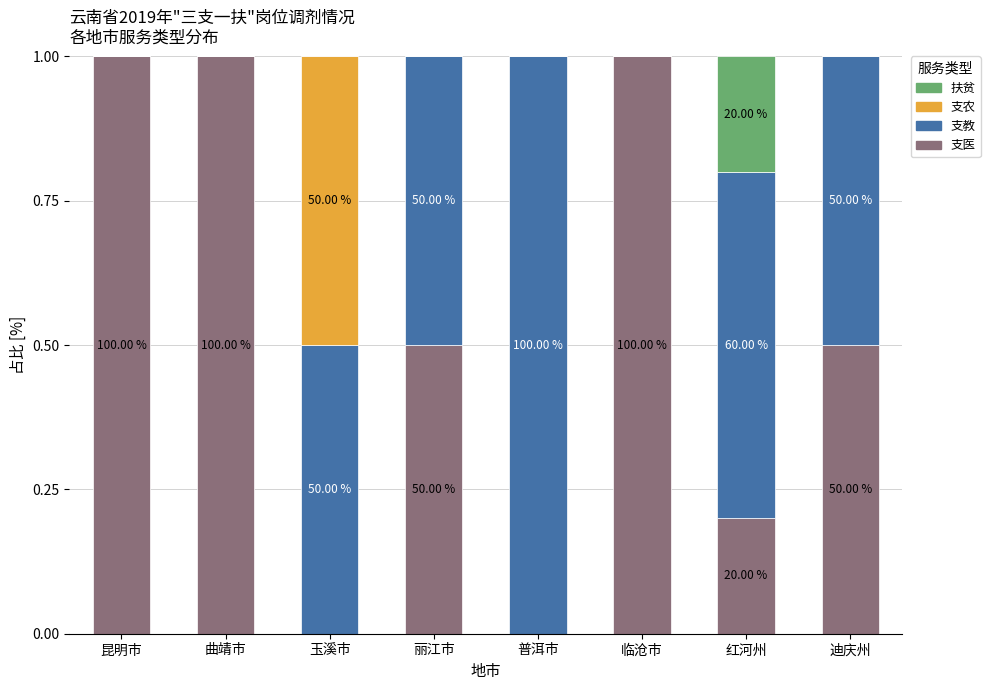

Does the chart contain stacked bars?

Yes